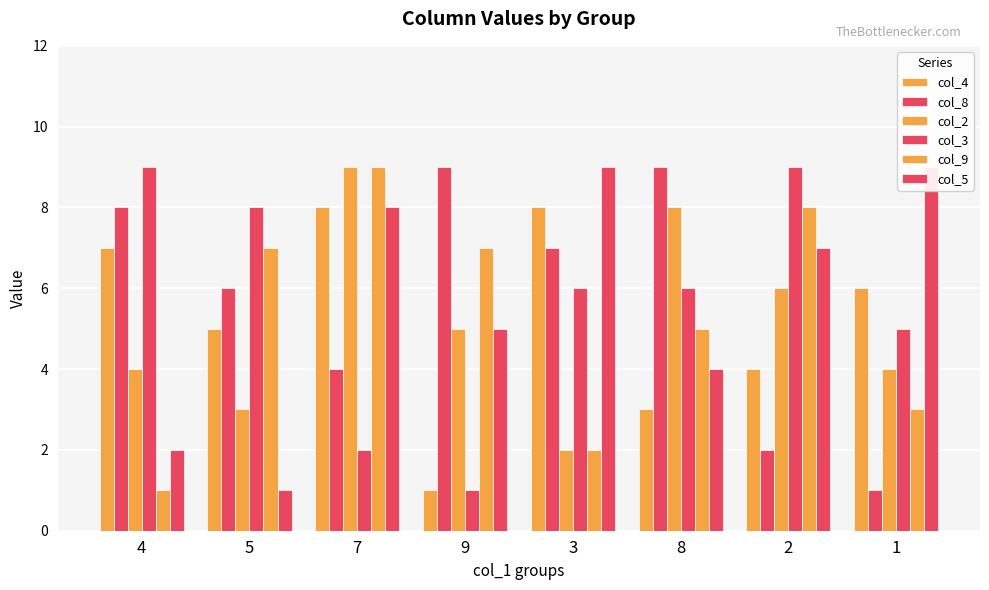

At 2, list the series in order from largest to smallest.

col_3, col_9, col_5, col_2, col_4, col_8